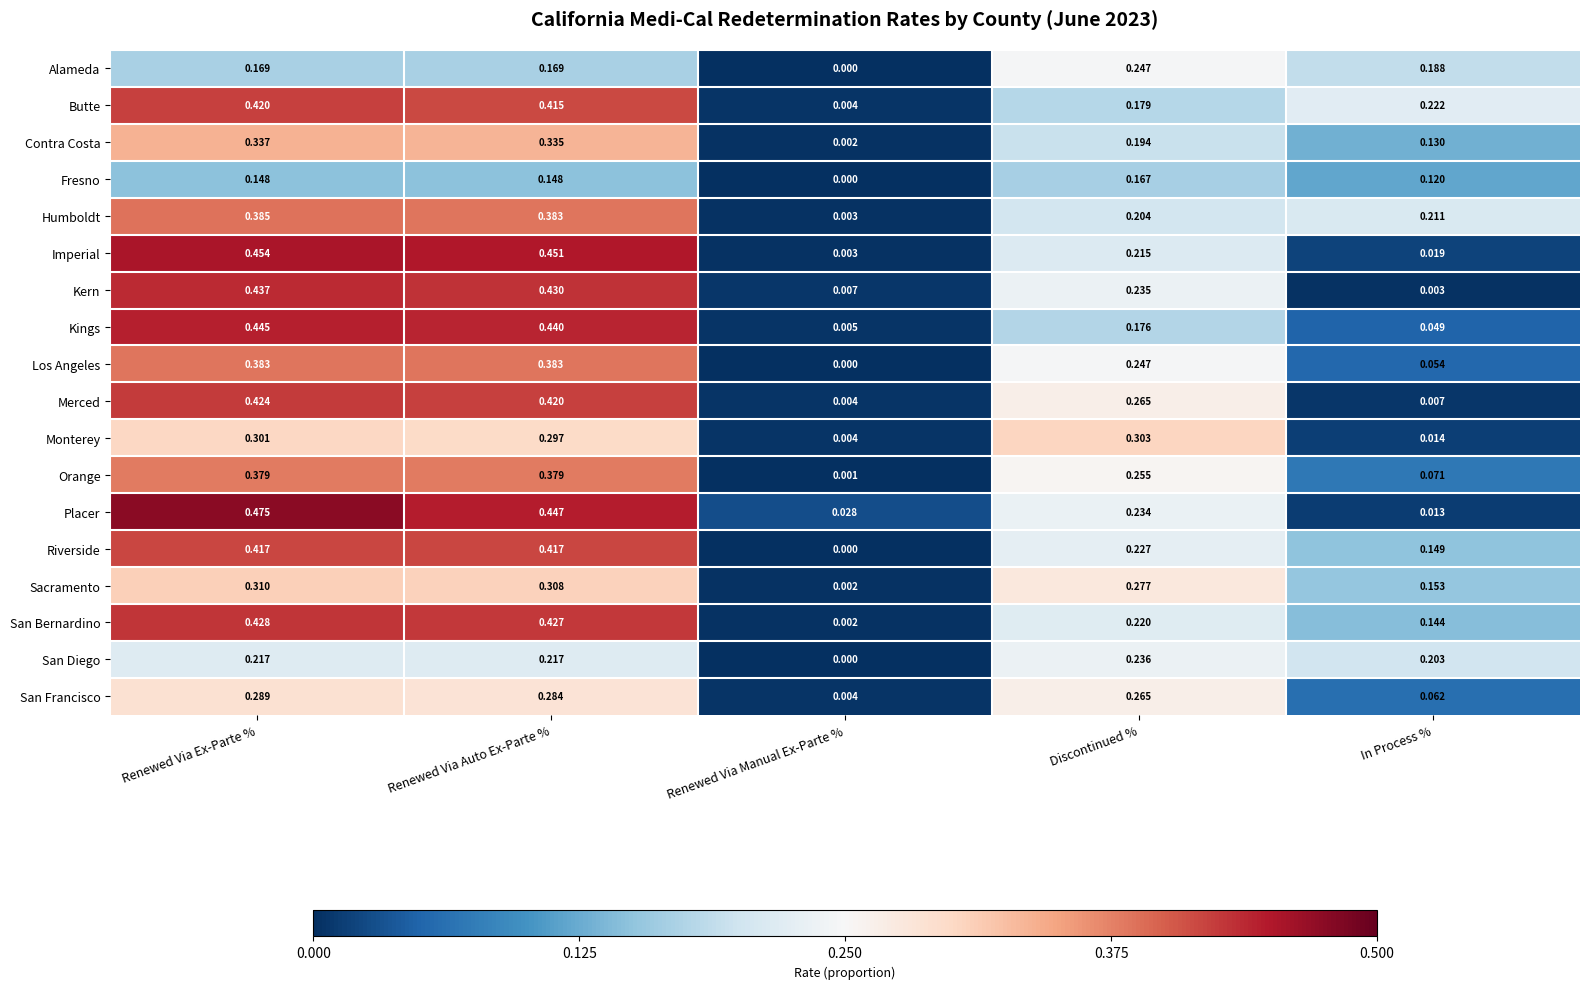

Where is Kern nearest to the value 0?

In Process %